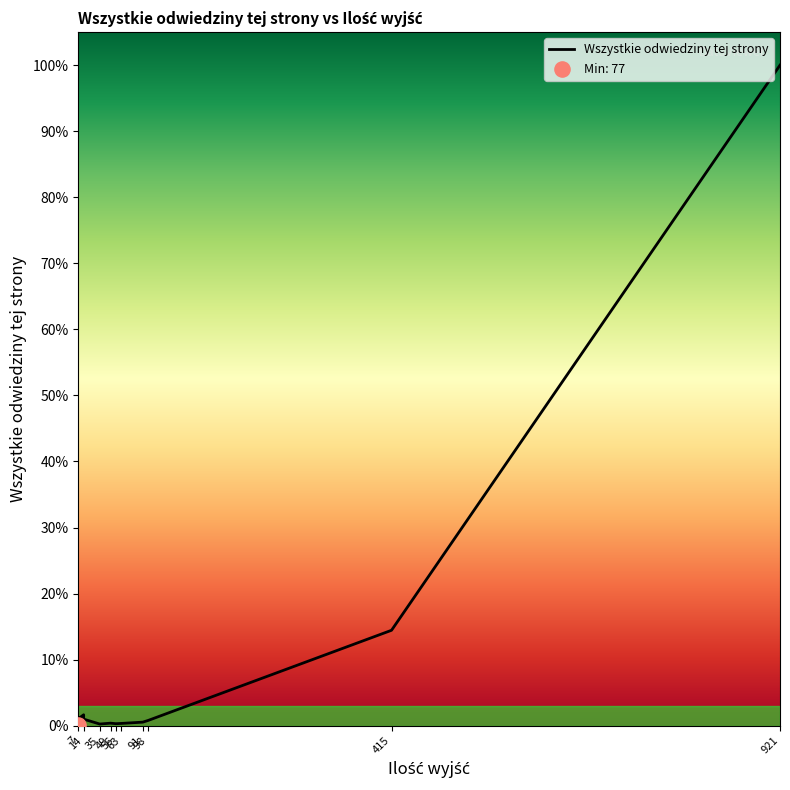

What is the change in value from 7 to 56?

-211